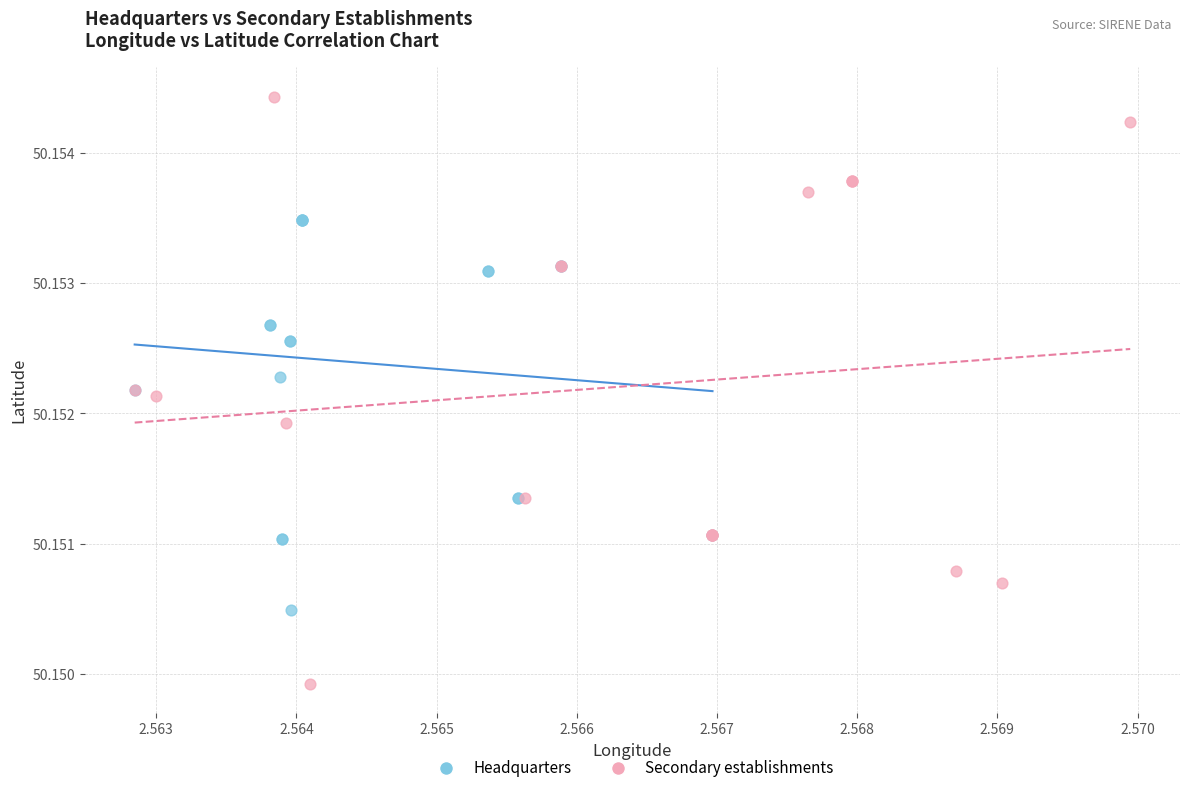

What are all the series names shown in the legend?

Headquarters, Secondary establishments